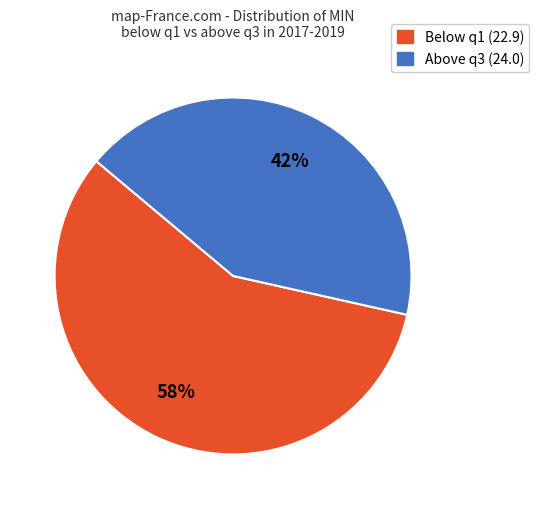

To the nearest percent, what is the average slice percentage?

50%